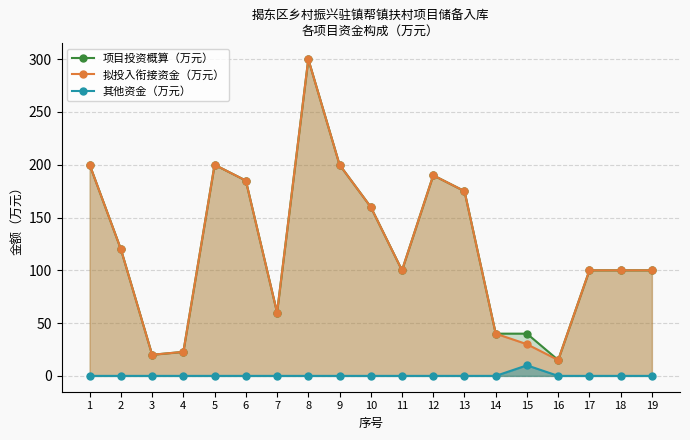

At which category is the sum across all series the highest?

8